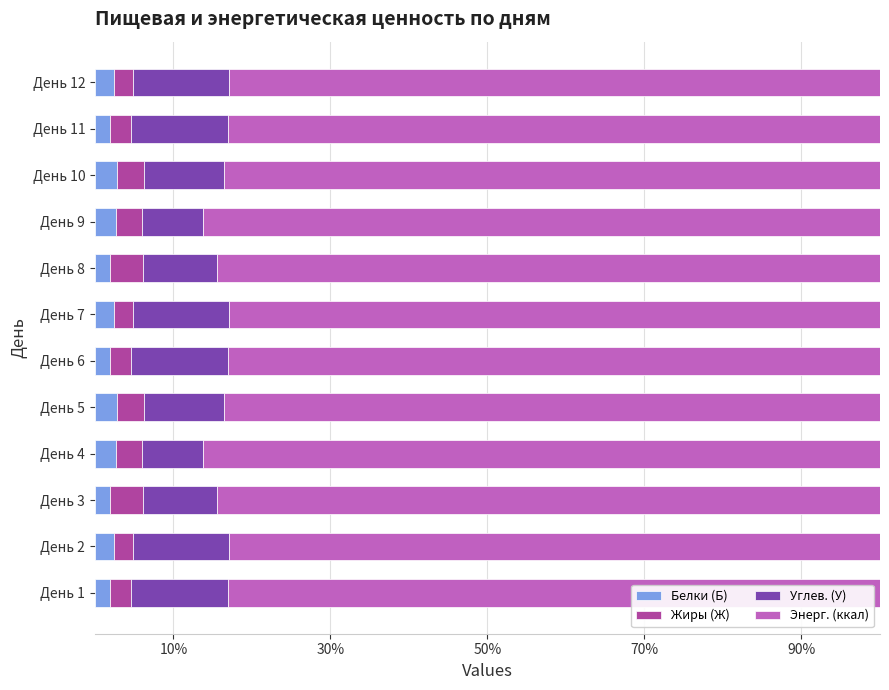

What is the maximum value for Белки (Б)?

2.9